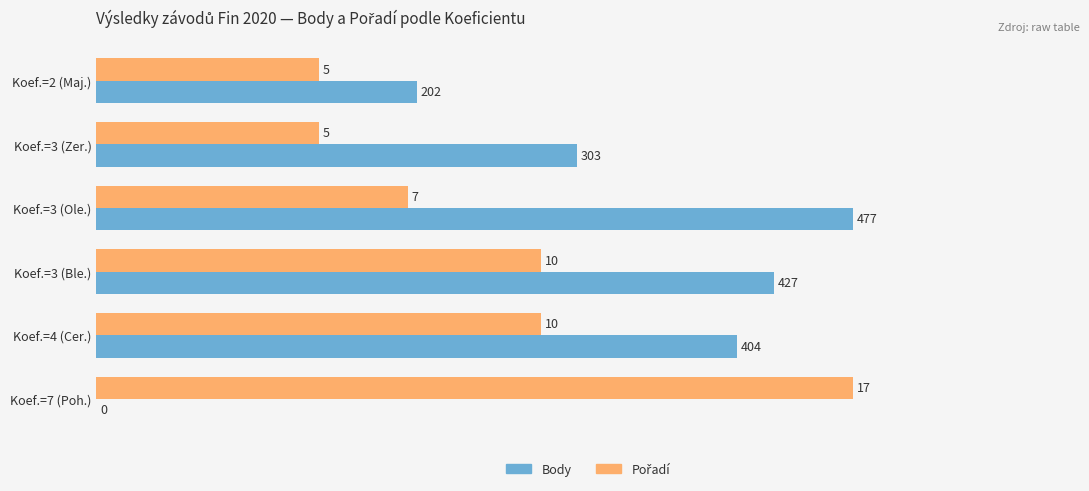

Does the chart contain any negative values?

No